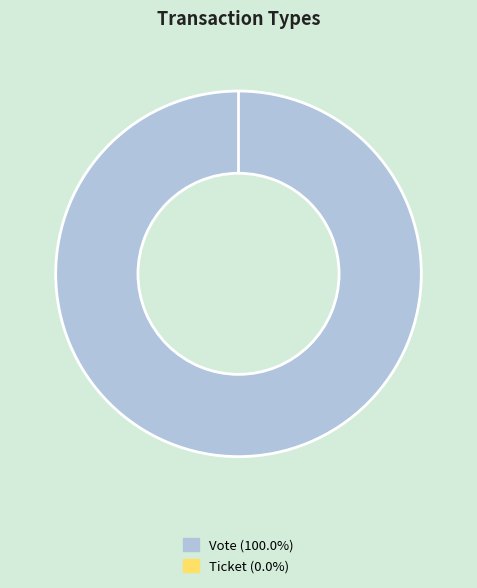

What is the change in value from Vote to Ticket?

-1